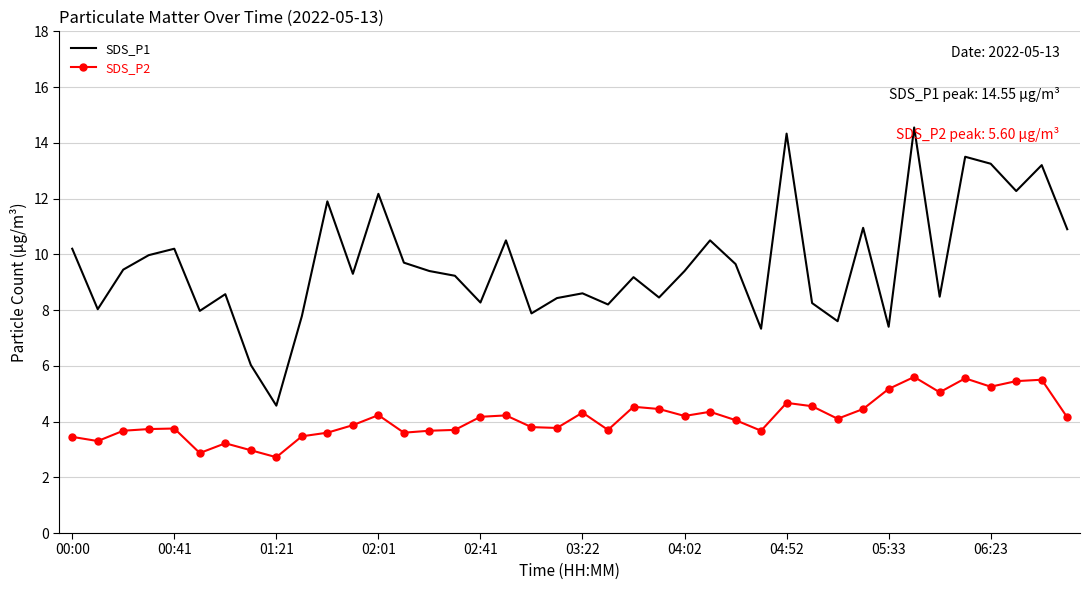

True or false: SDS_P1 has more than 0 points higher than both neighbors.

True